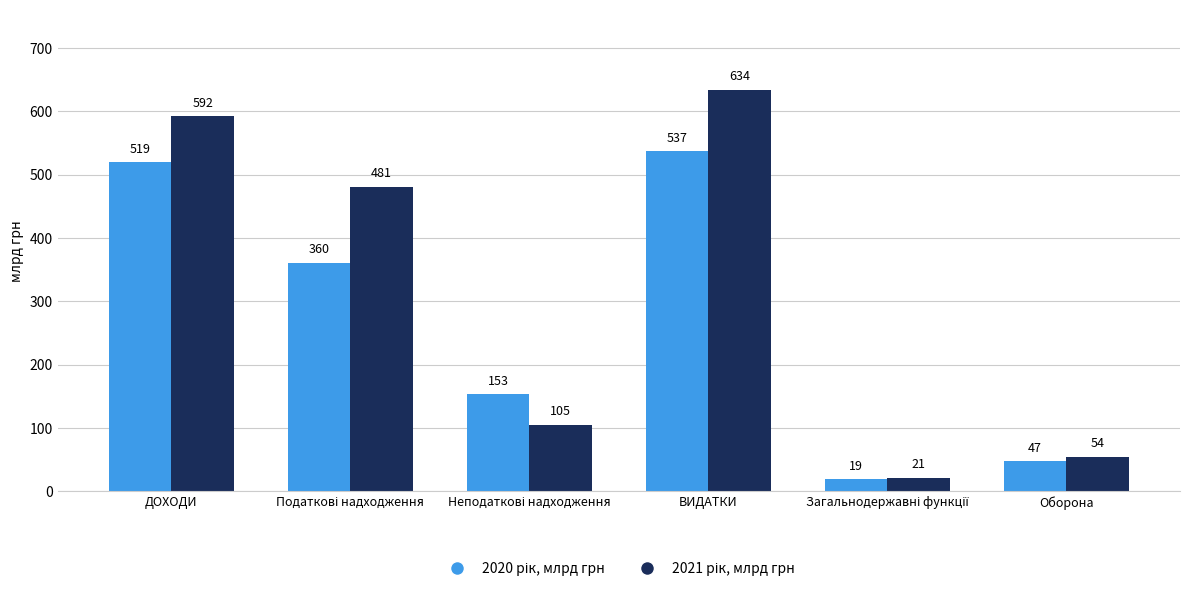

What is the greatest value displayed?

633.6